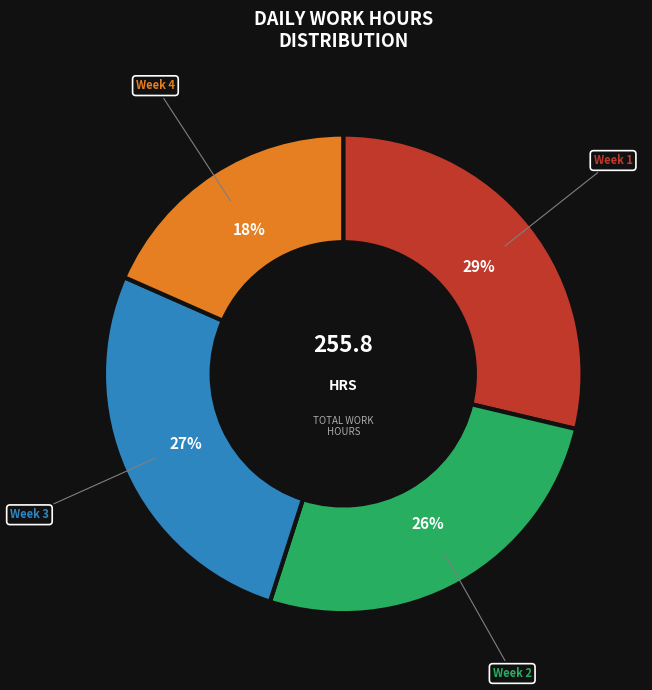

Is there any slice that represents more than half of the pie?

No